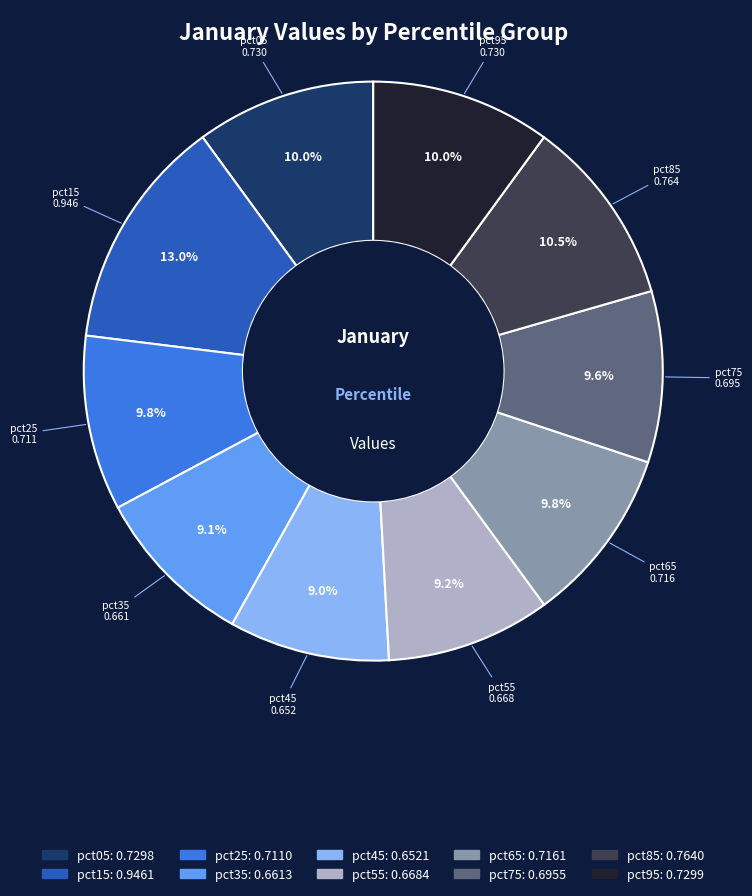

Does pct15 represent more than half of the total?

No